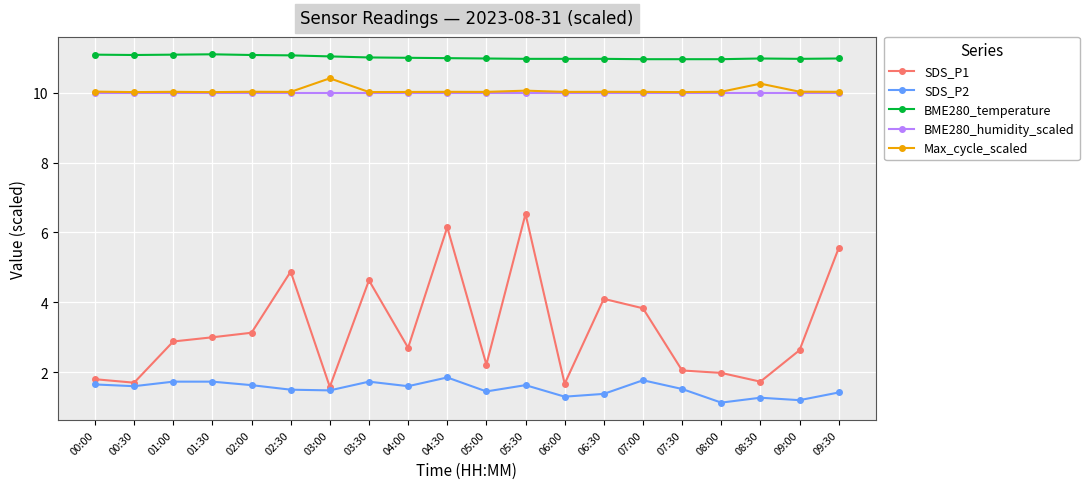

What is the label of the 7th point from the left?

03:00